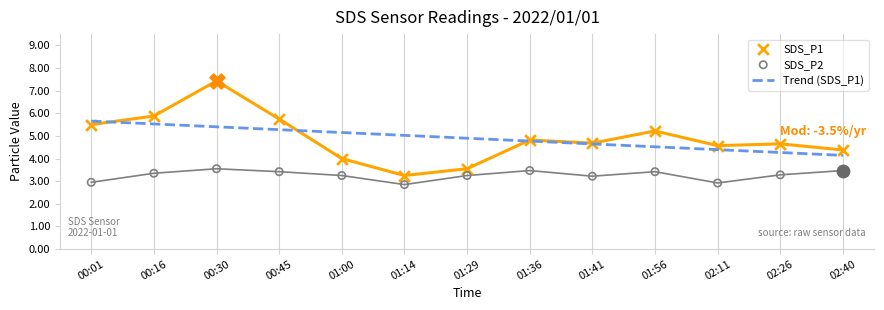

What is the total value across all series at 00:45?

9.2